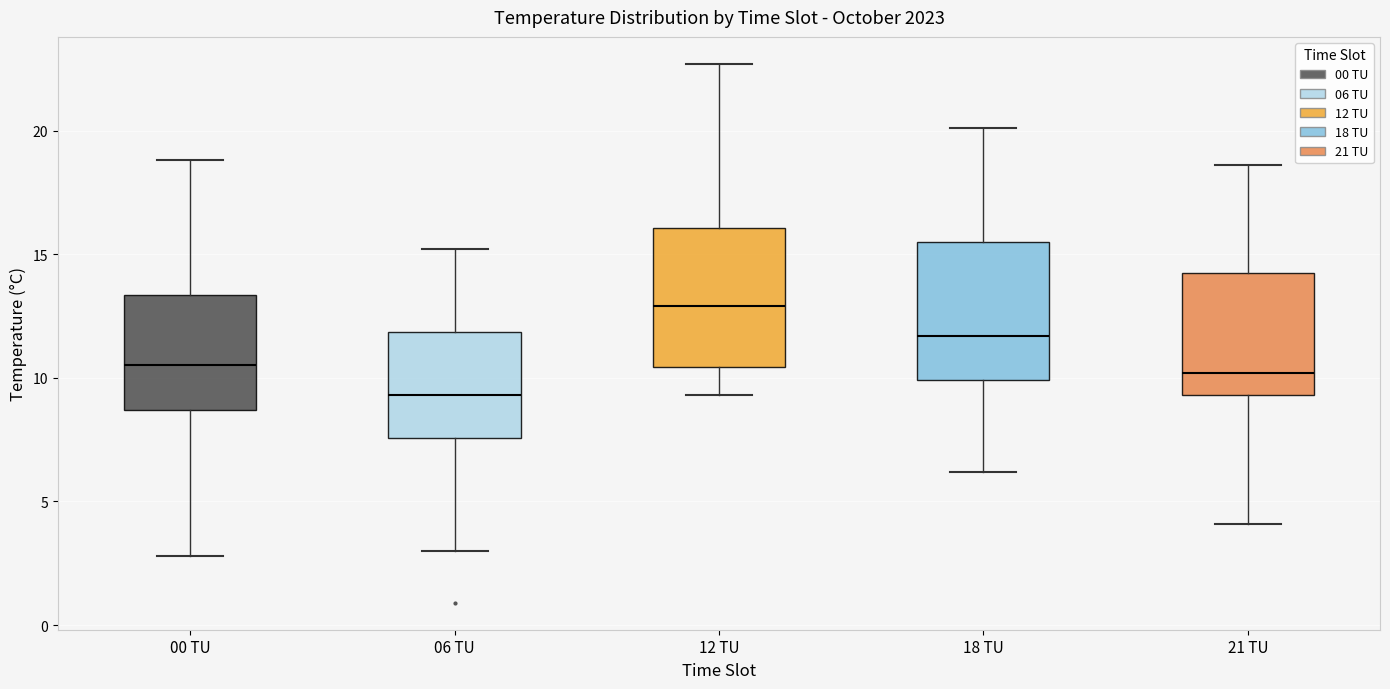

Where does the lower whisker of the box for 06 TU end on the y-axis? The values are not printed on the chart, so give them approximately, as read against the axis.

3.0